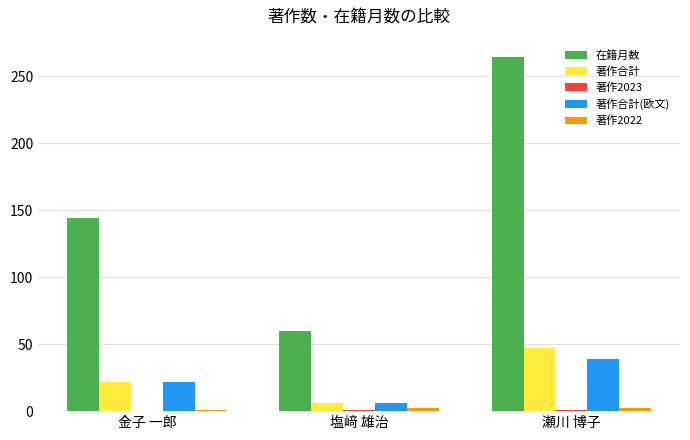

What is the spread (max minus min) of values at 塩﨑 雄治?

59